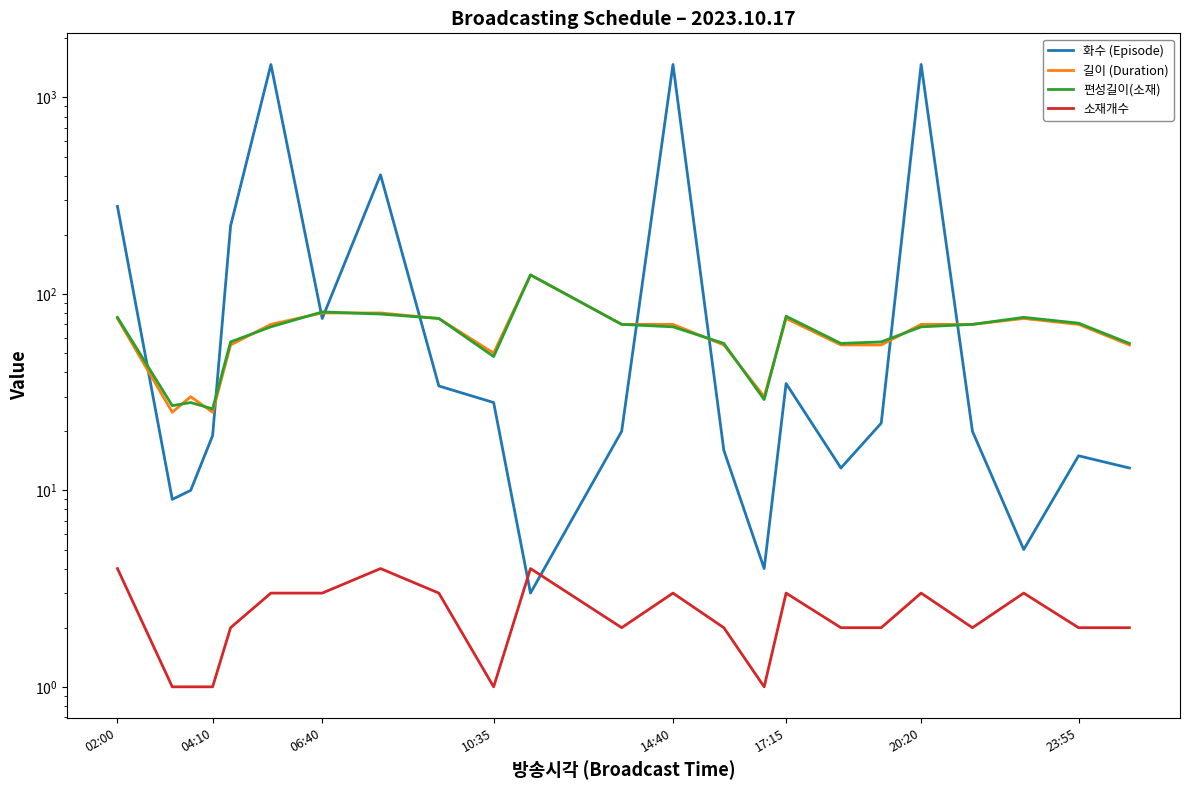

What is the difference between the maximum and minimum values in the 편성길이(소재) series?

99